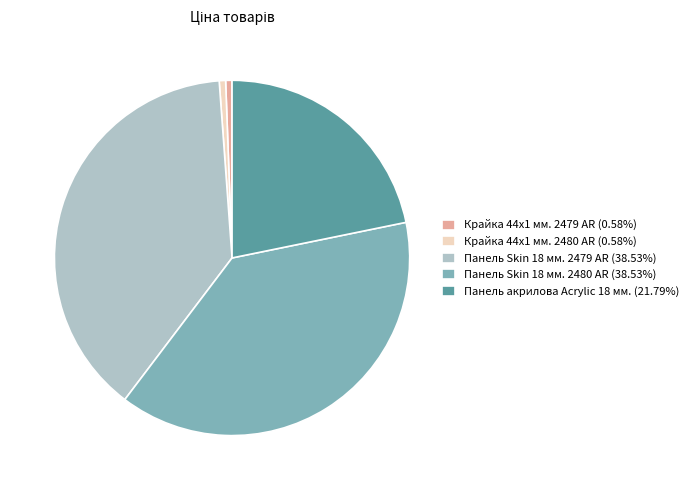

Does any single category account for the majority?

No